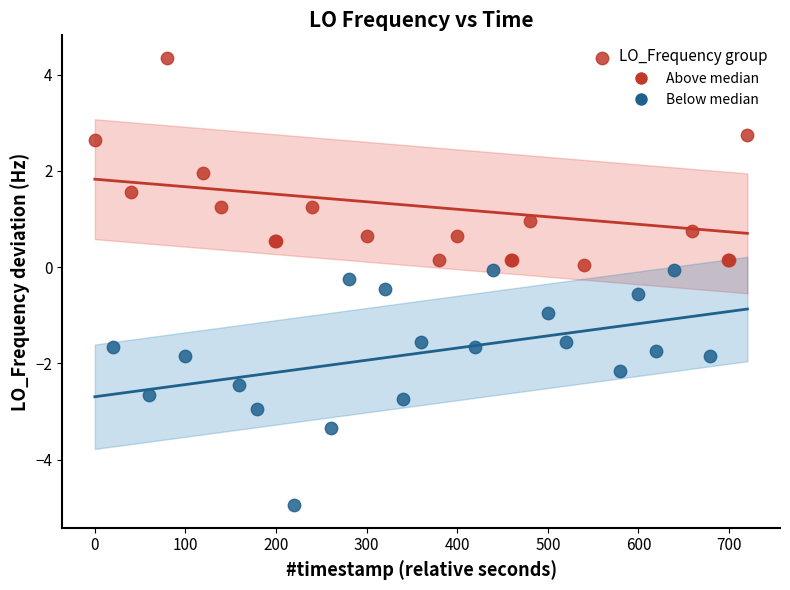

Which series contains the lowest Y value?

Below median